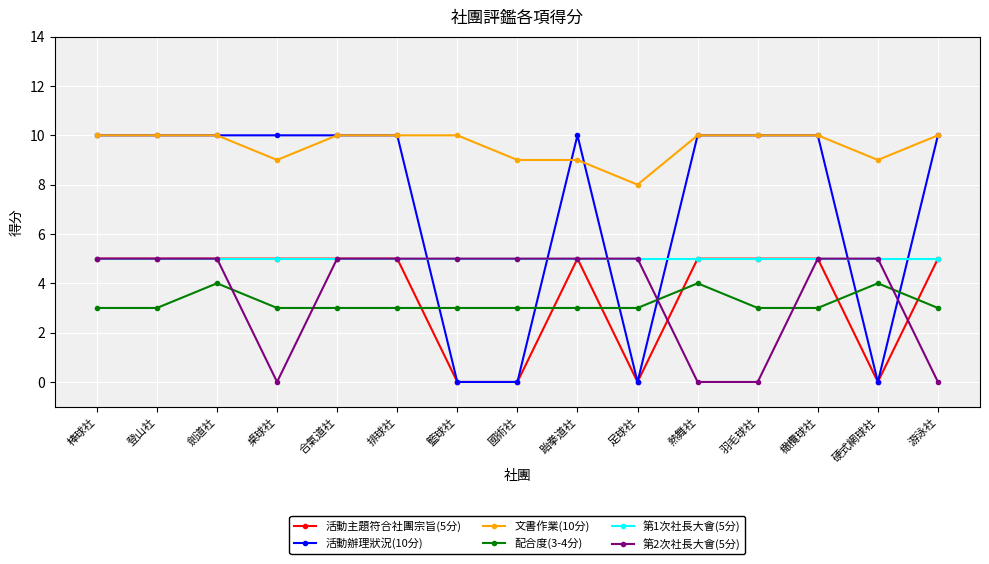

The value of 文書作業(10分) at 登山社 is 17. True or false?

False